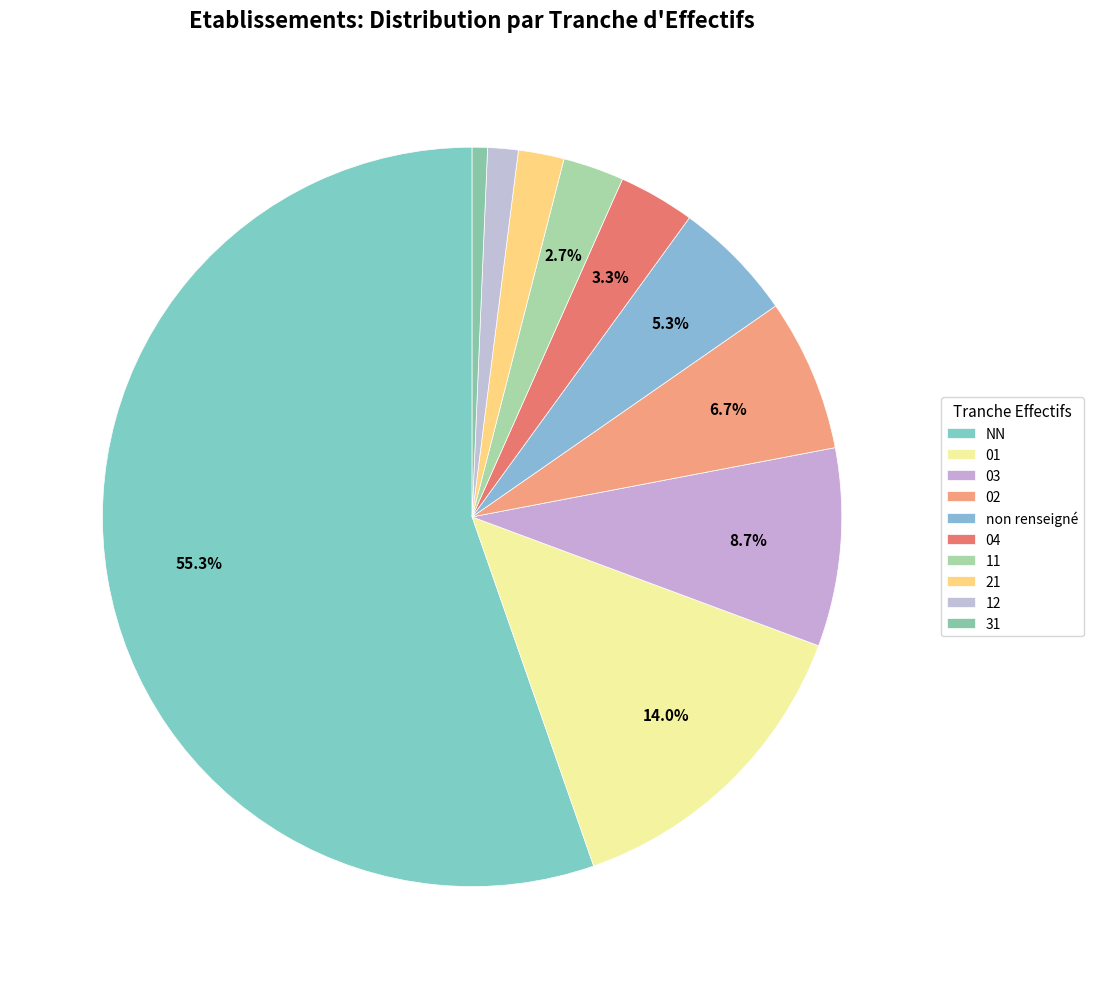

Rank the categories by value from lowest to highest.

31, 12, 21, 11, 04, non renseigné, 02, 03, 01, NN